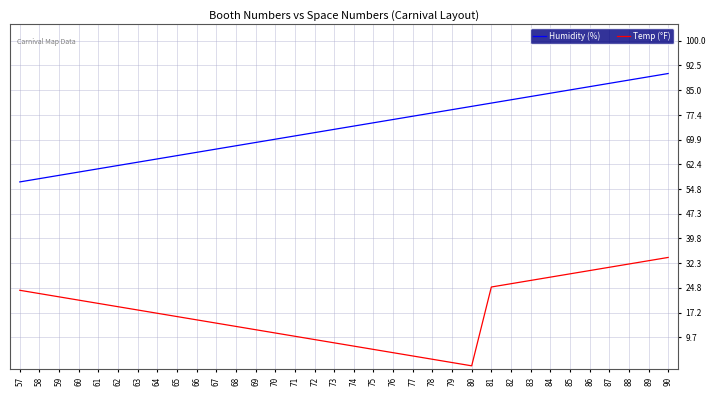

At which category is the sum across all series the highest?

90